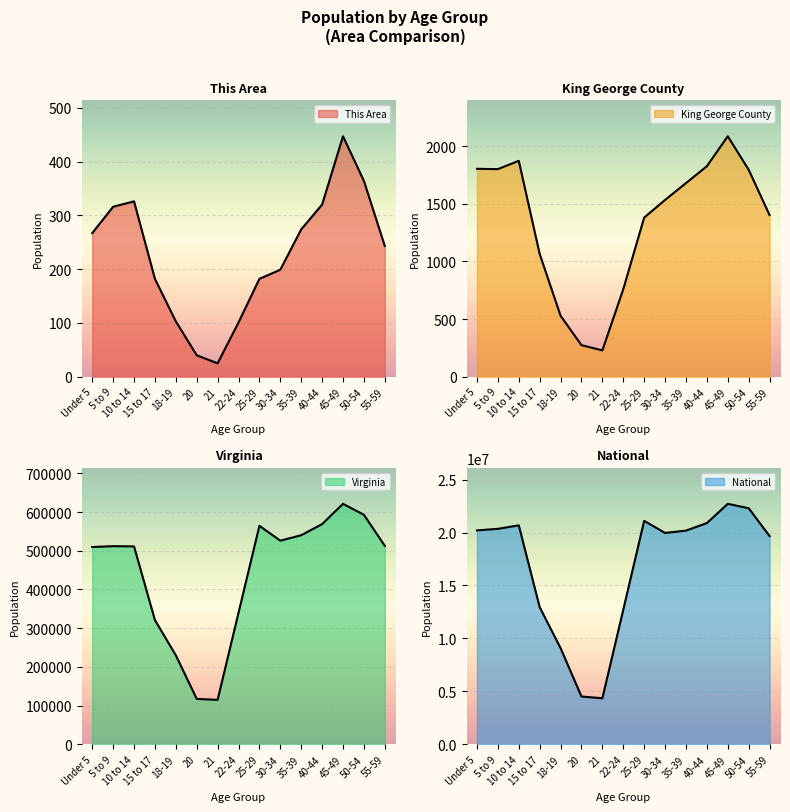

What is the spread (max minus min) of values at 10 to 14?

20676868